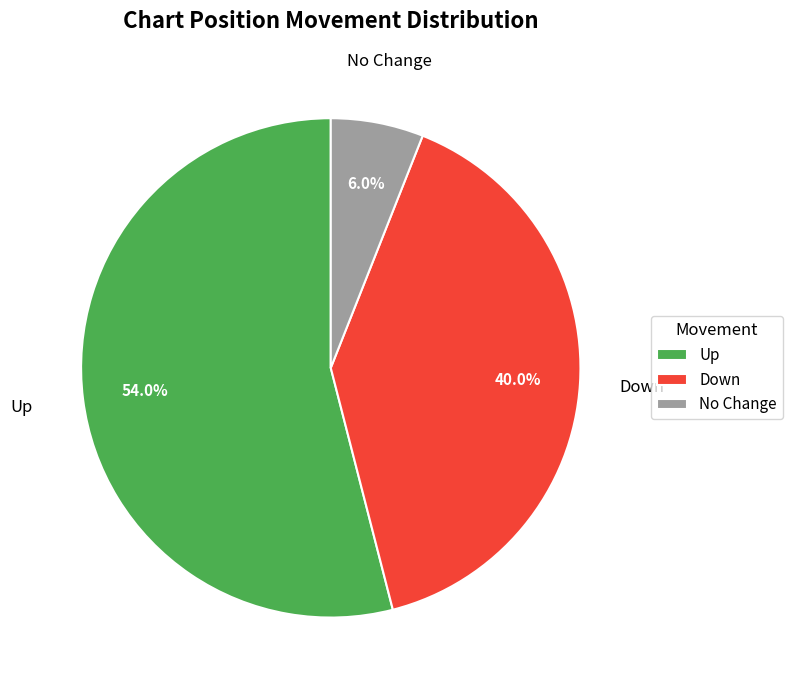

Which category has the biggest portion of the pie?

Up